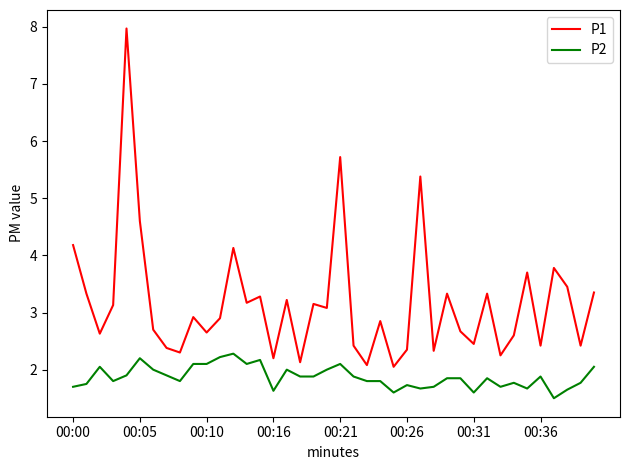

Rank the series by their maximum value, from highest to lowest.

P1, P2